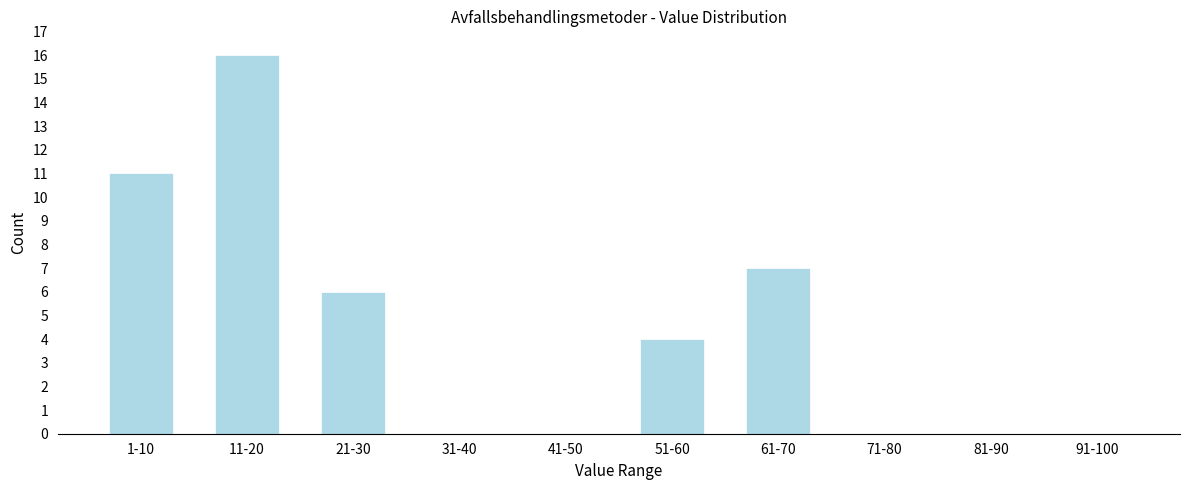

Reading left to right, what are all the values shown in this chart?

1-10=11	11-20=16	21-30=6	31-40=0	41-50=0	51-60=4	61-70=7	71-80=0	81-90=0	91-100=0